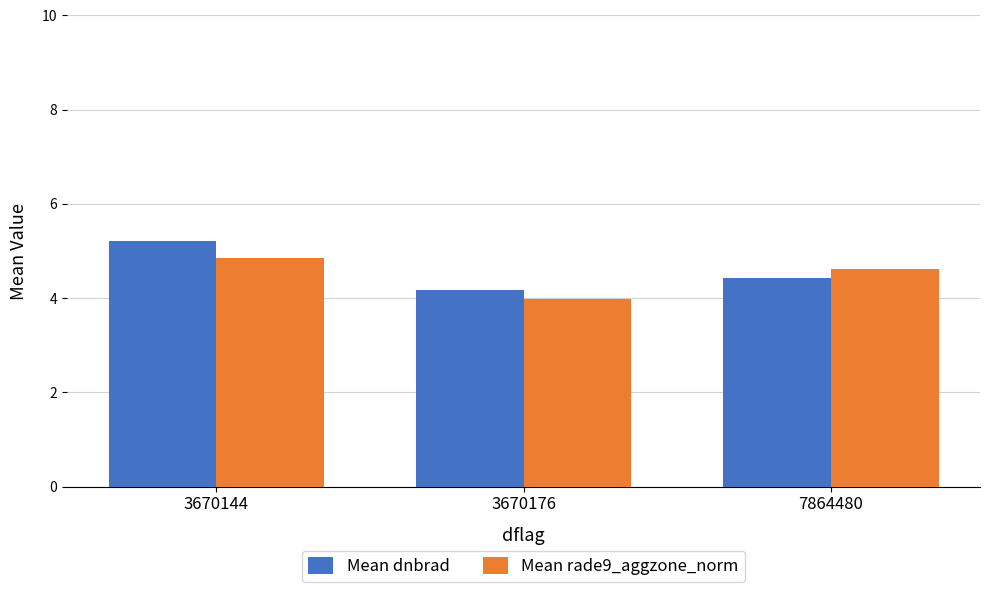

What is the highest value of the Mean dnbrad series?

5.2